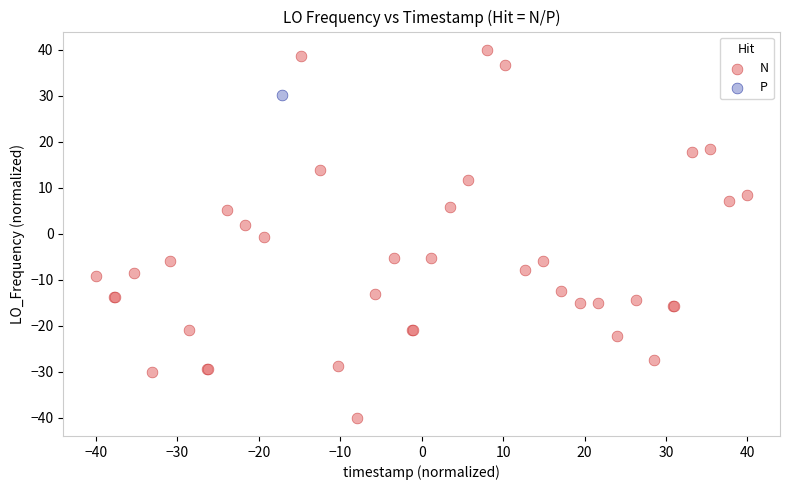

What are all the series names shown in the legend?

N, P